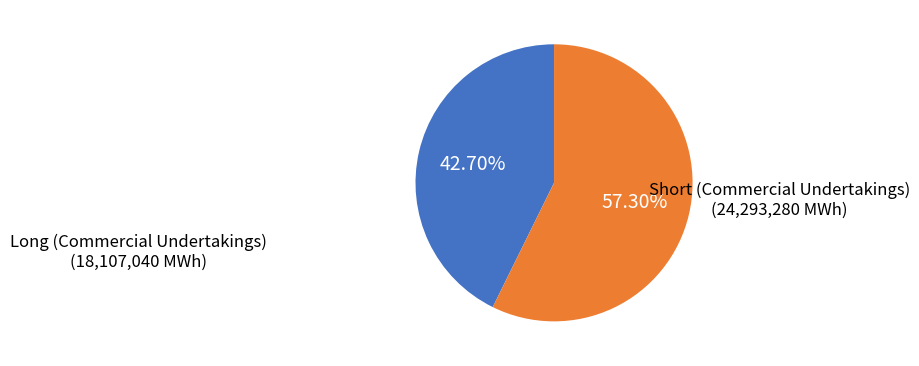

Is there a majority slice in this chart?

Yes